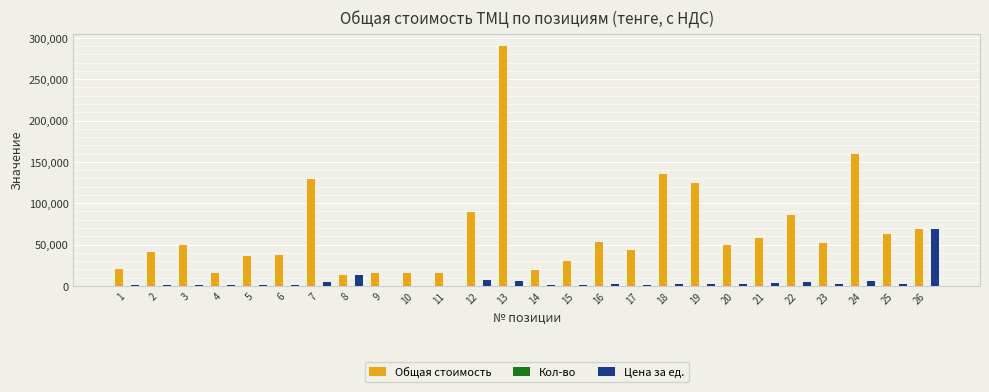

Count the number of categories in the chart.

26